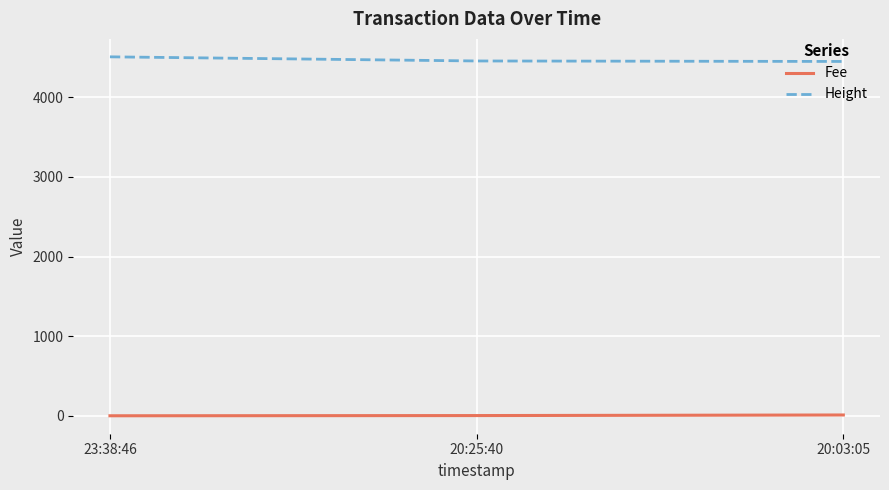

What is the average value of the Height series?

4472.3